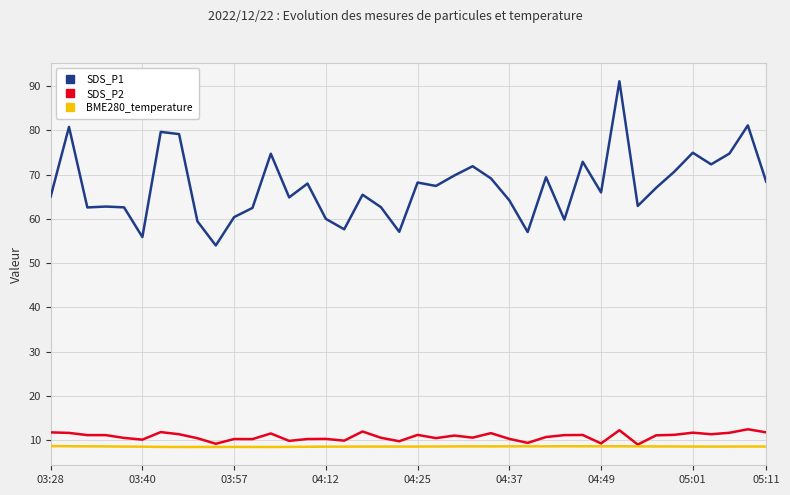

Rank the series by their maximum value, from lowest to highest.

BME280_temperature, SDS_P2, SDS_P1